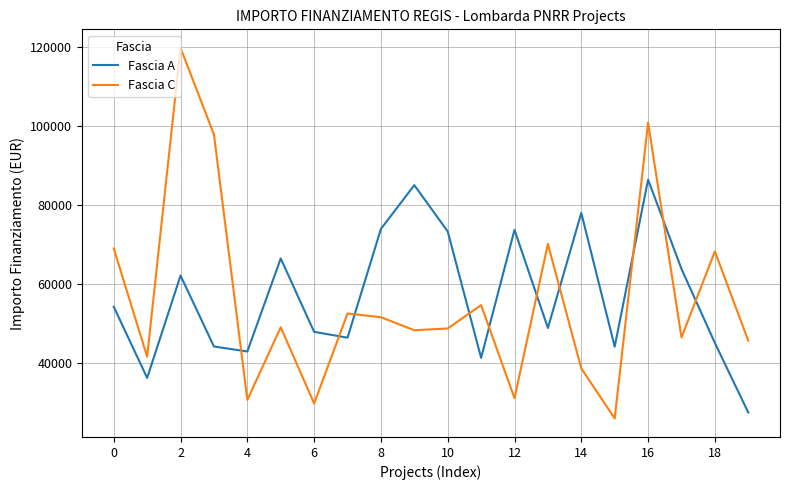

What is the minimum value for Fascia C?

25842.4